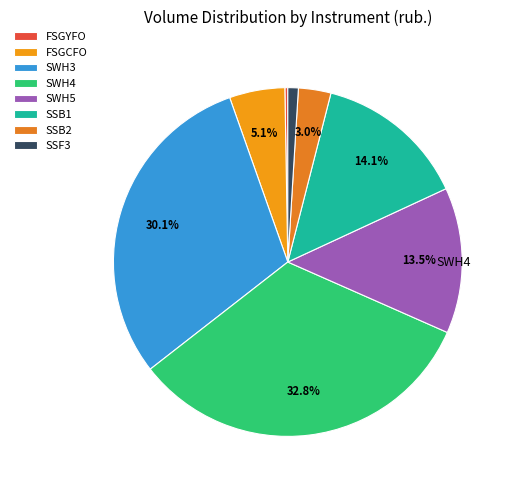

Rank the categories by value from highest to lowest.

SWH4, SWH3, SSB1, SWH5, FSGCFO, SSB2, SSF3, FSGYFO